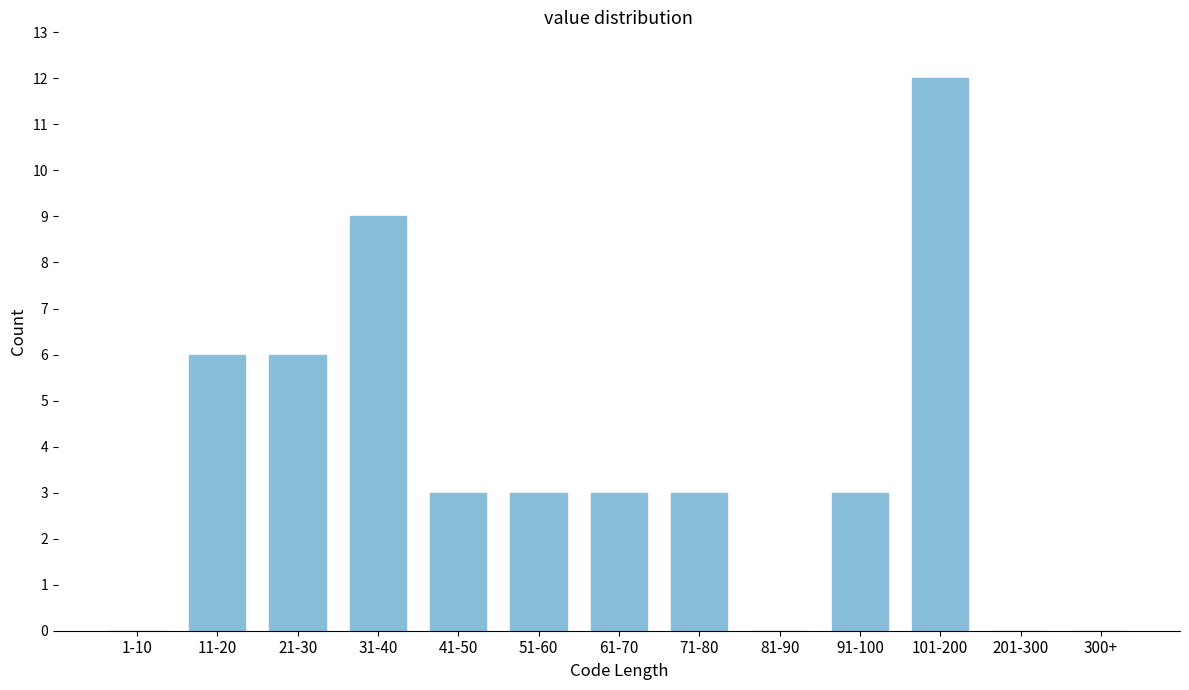

Reading right to left, transcribe all the data shown in this chart.

300+=0	201-300=0	101-200=12	91-100=3	81-90=0	71-80=3	61-70=3	51-60=3	41-50=3	31-40=9	21-30=6	11-20=6	1-10=0